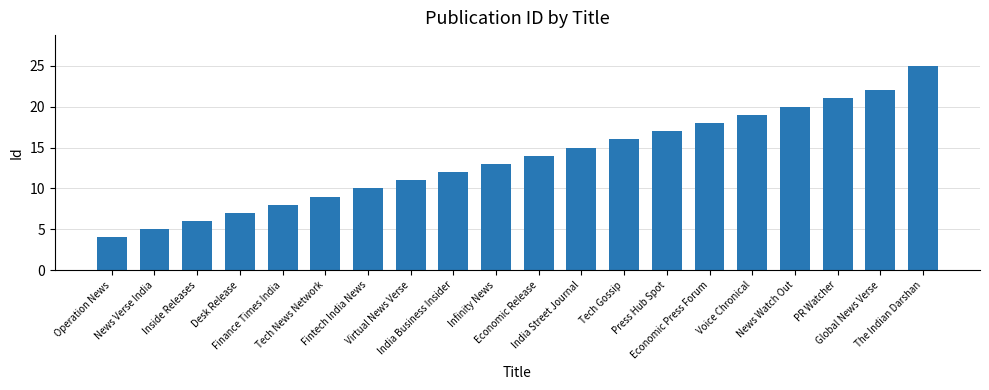

Reading left to right, extract all data points from this chart.

4	5	6	7	8	9	10	11	12	13	14	15	16	17	18	19	20	21	22	25